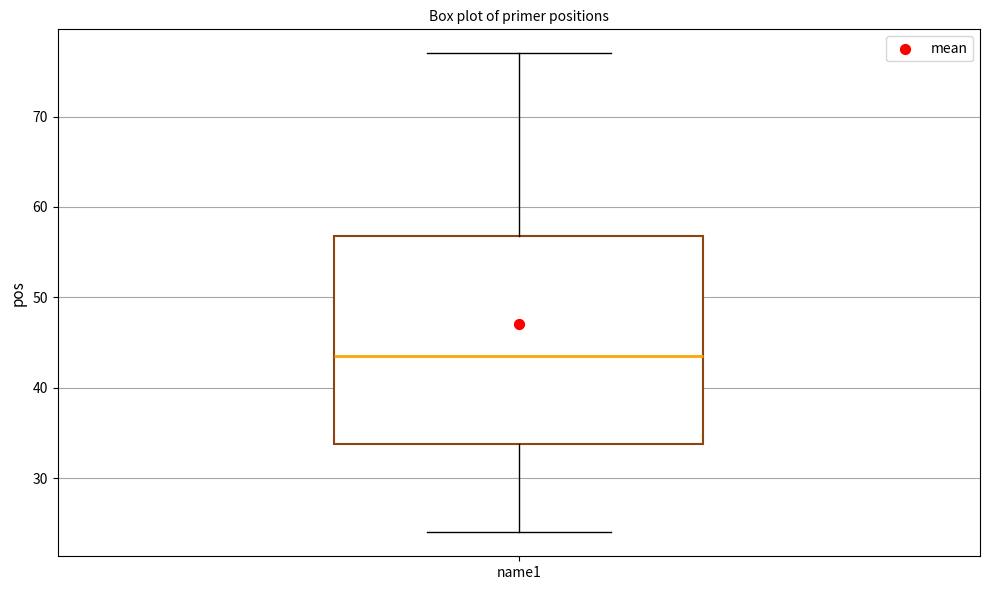

Transcribe this box plot: give where the median line is, the range the box spans, and where the two whiskers end, as read against the y-axis. The values are not printed on the chart, so give them approximately, as read against the axis.

median 44, box 34 to 57, whiskers 24 to 77